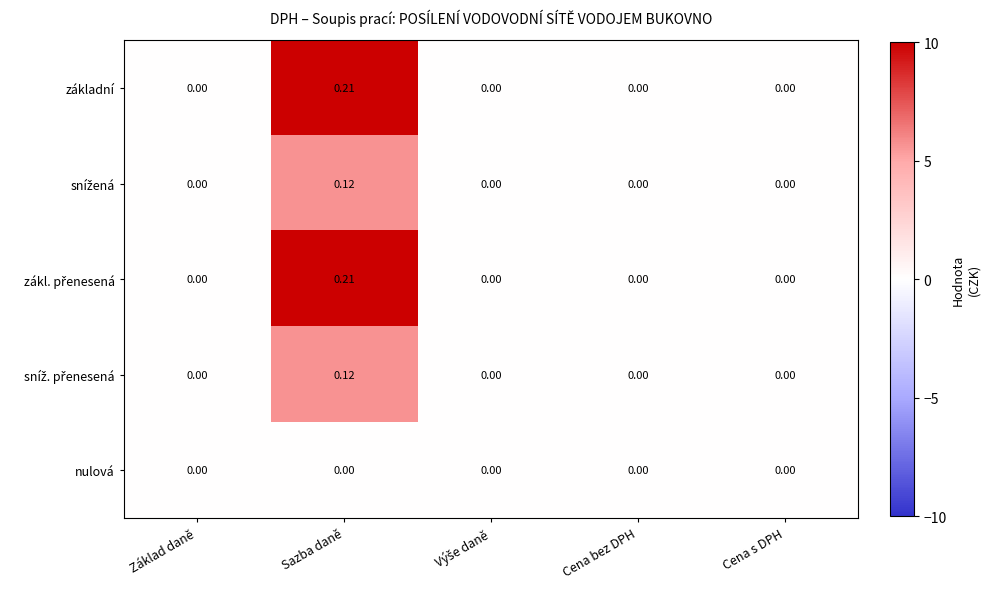

At which category does the chart reach its peak across all series?

Sazba daně